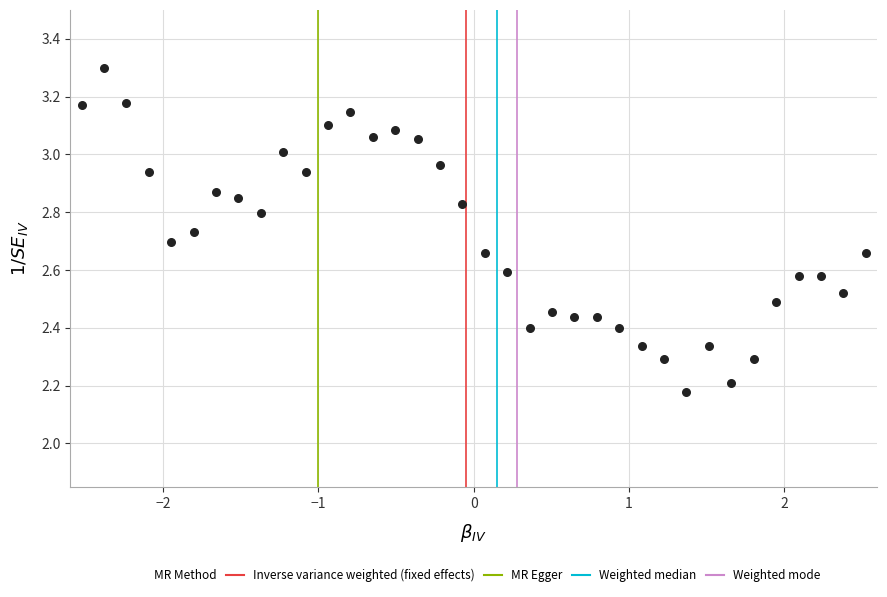

What is the range of Y values (max minus min)?

1.1